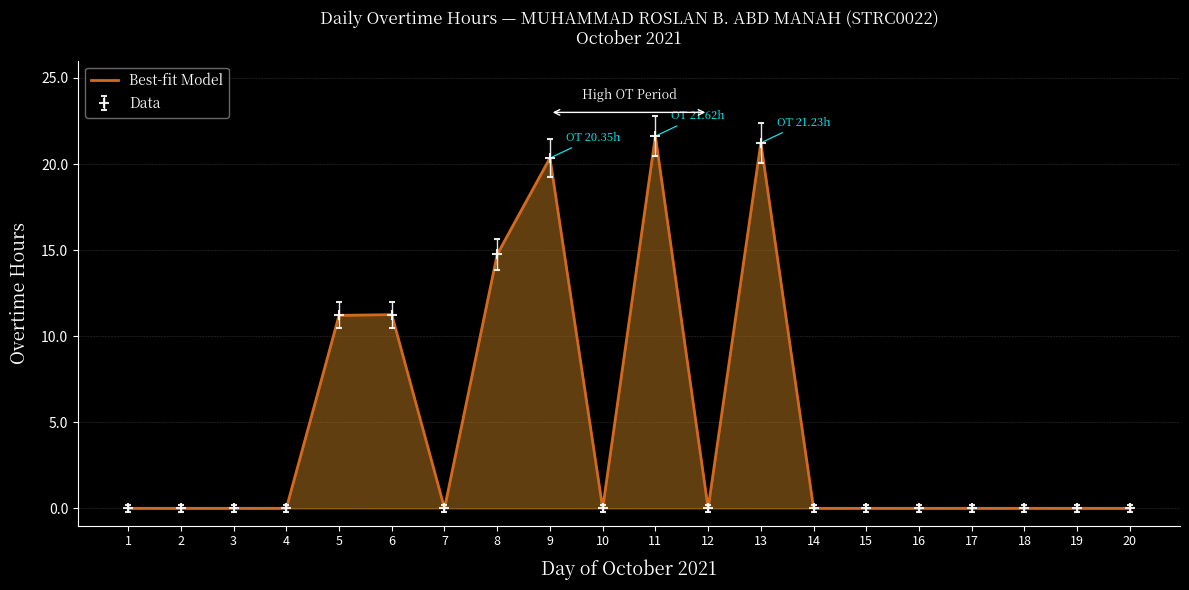

Is it true that the value at 14 is 9.4?

False